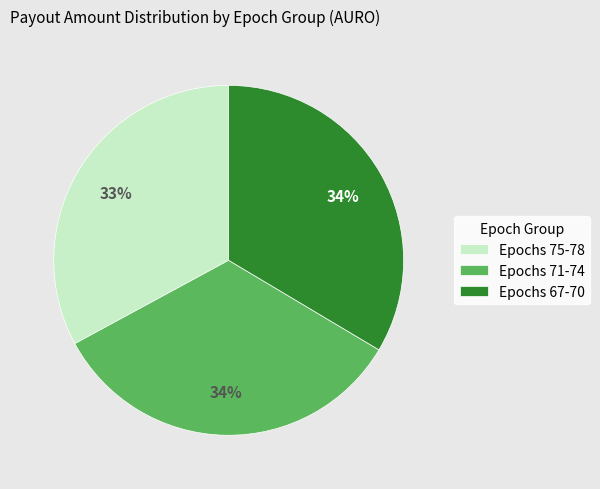

Is it true that Epochs 75-78 is 33% of the pie?

True